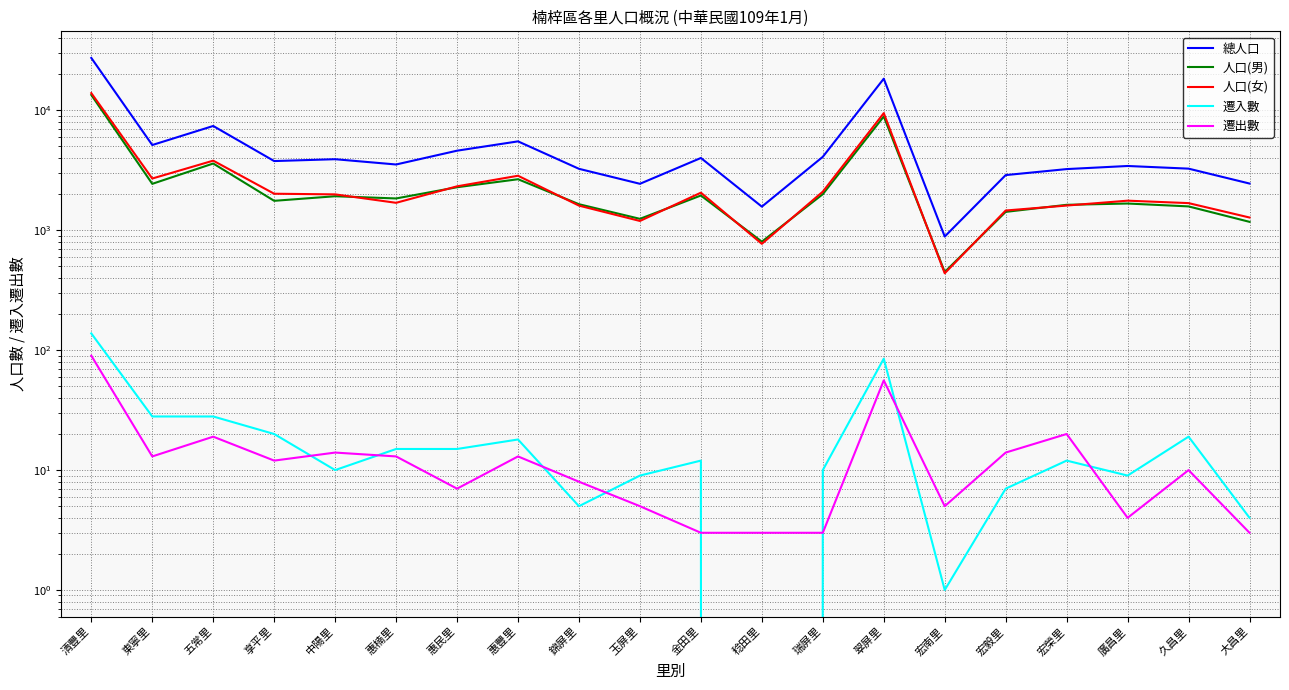

The 遷入數 series shows 3 at 瑞屏里. True or false?

False